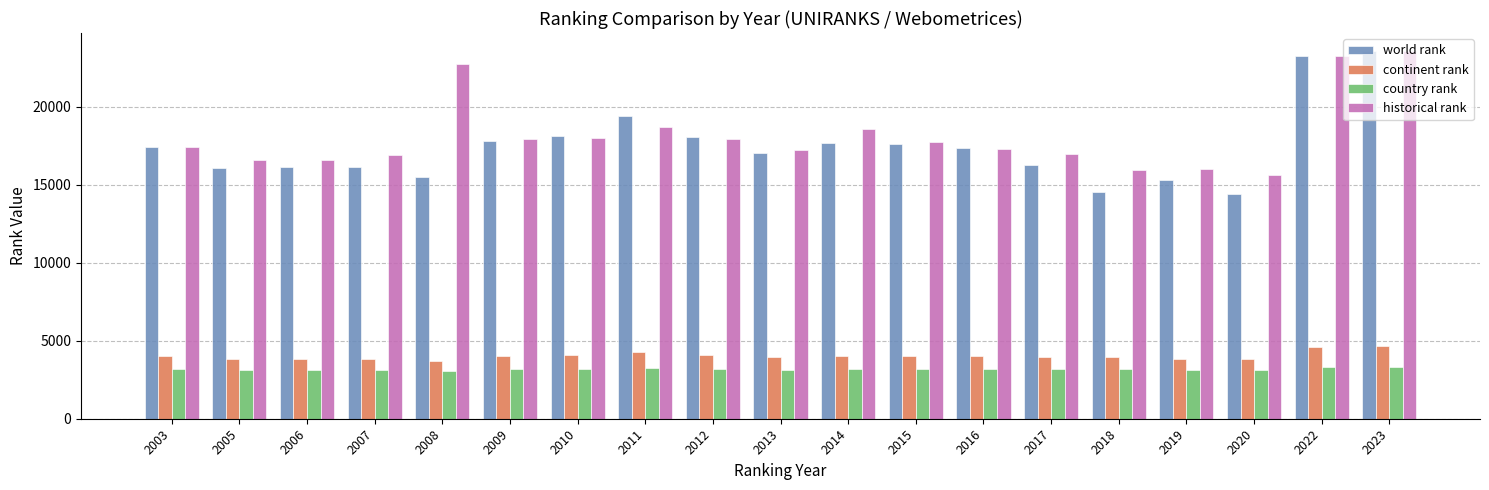

At 2011, list the series in order from smallest to largest.

country rank, continent rank, historical rank, world rank